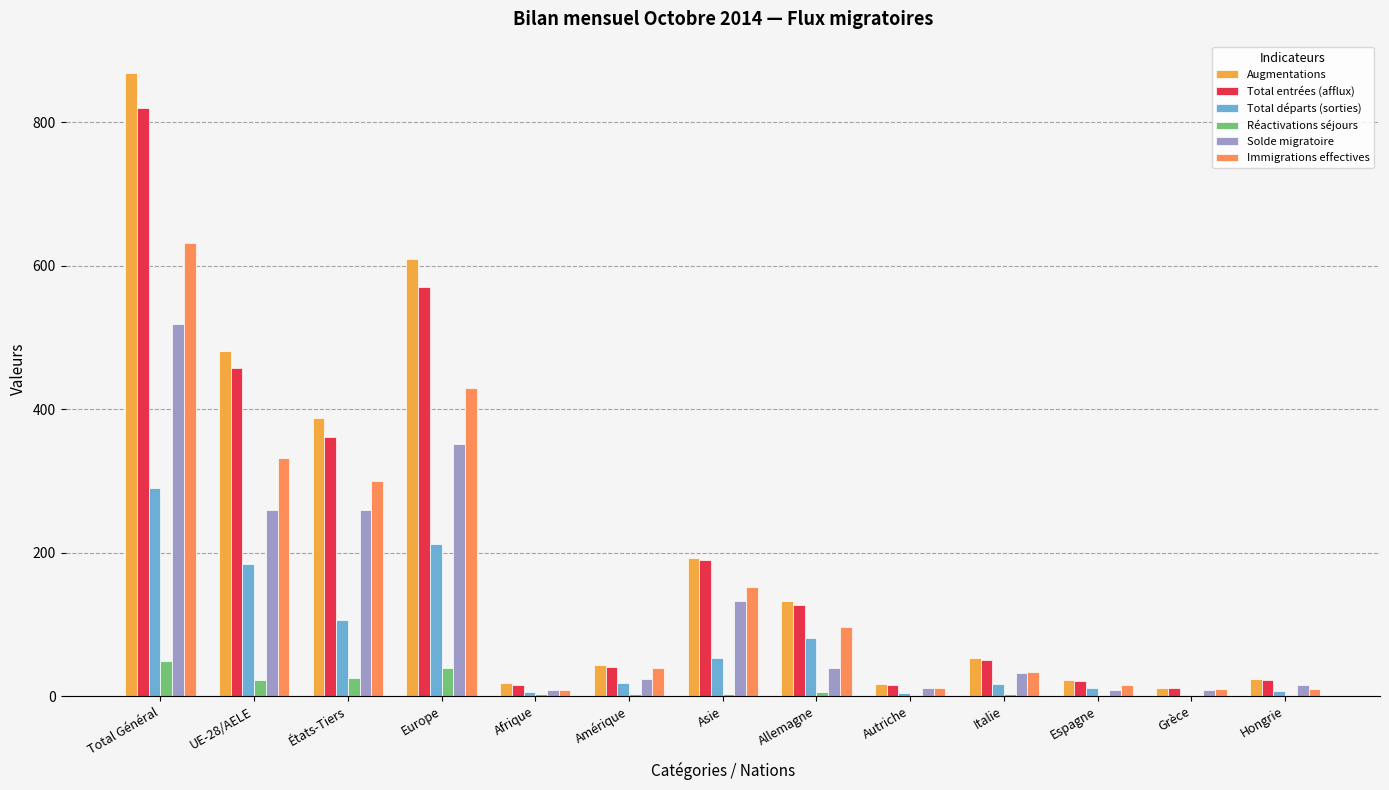

Does the chart contain stacked bars?

No